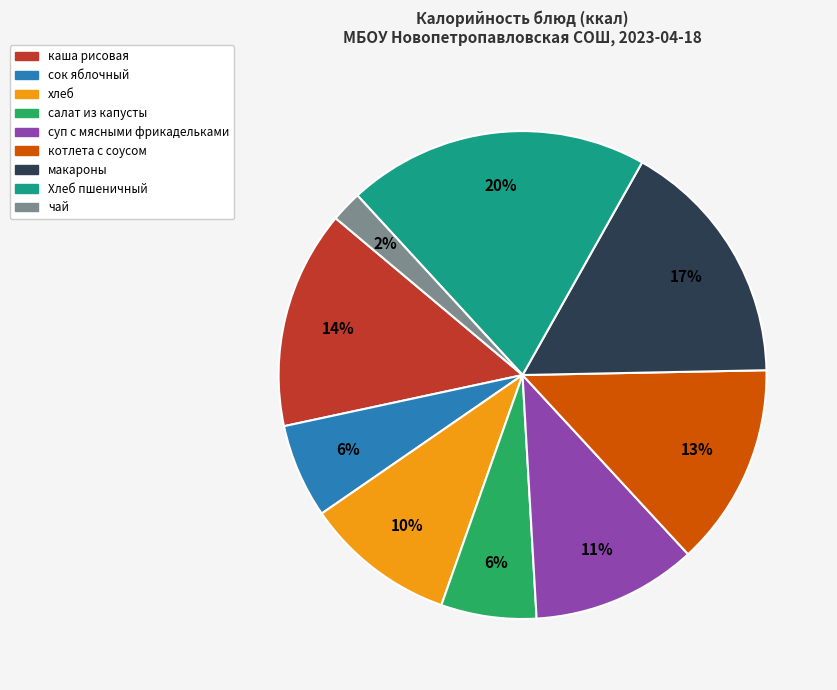

What percentage is the макароны slice, to the nearest percent?

17%